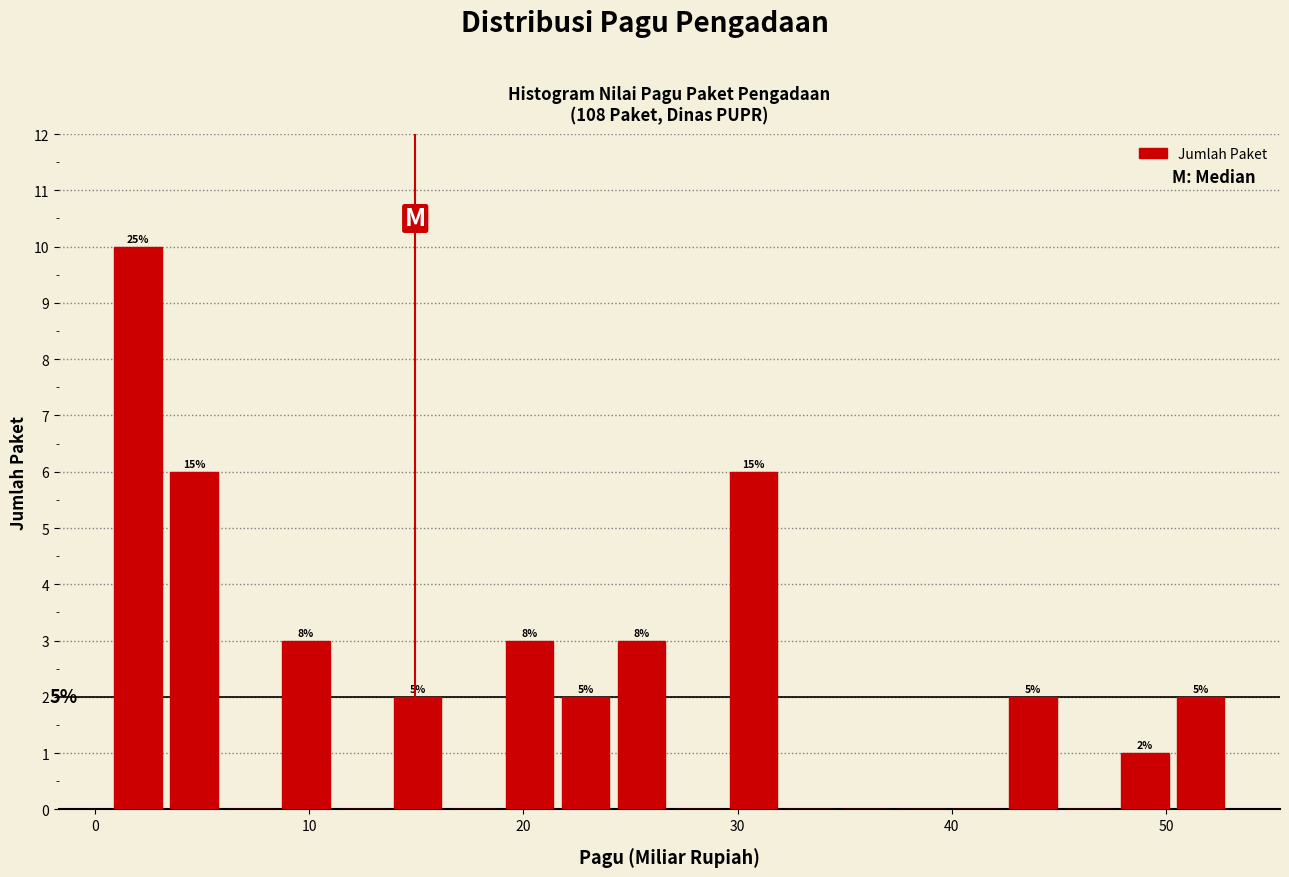

Around what value on the x-axis is the tallest bar? Give the approximate position of its centre, as read against the axis.

2